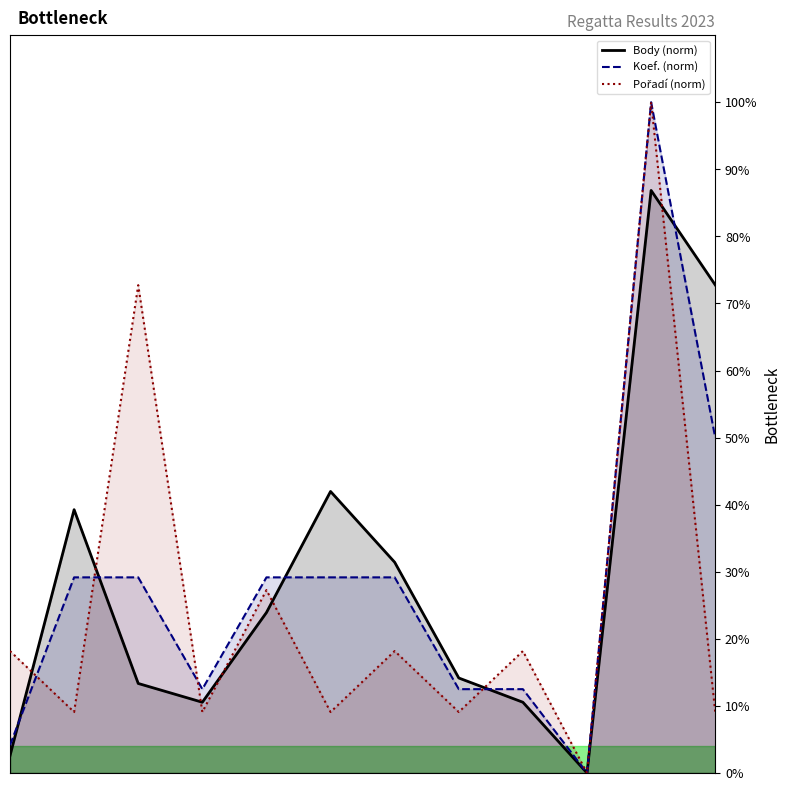

What is the highest value of the Koef. (norm) series?

100.0